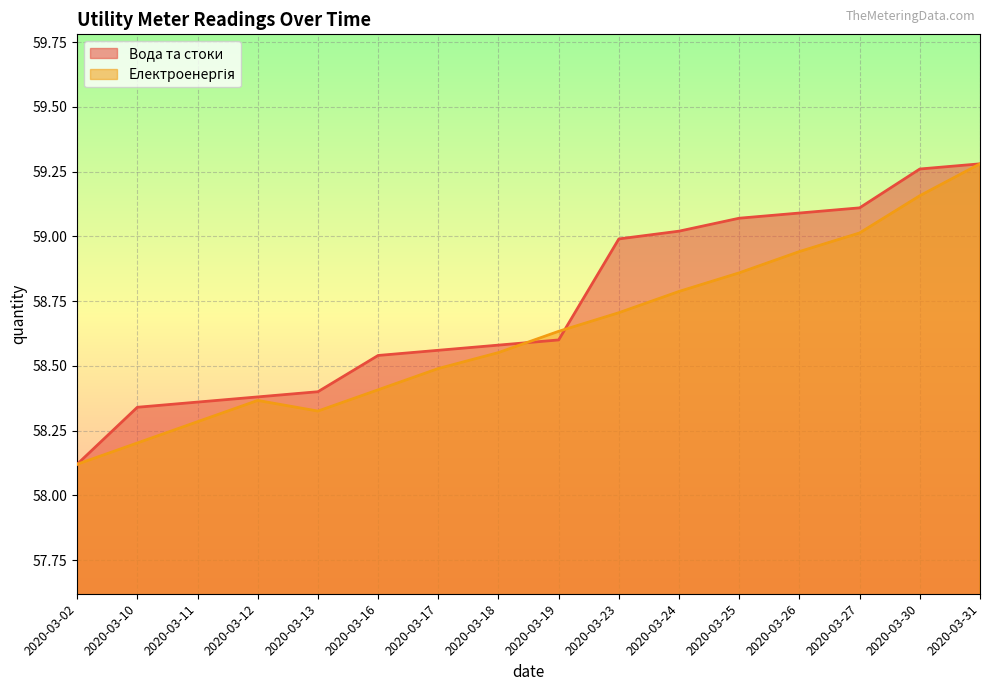

True or false: Електроенергія (scaled) and Вода та стоки intersect in this chart.

True